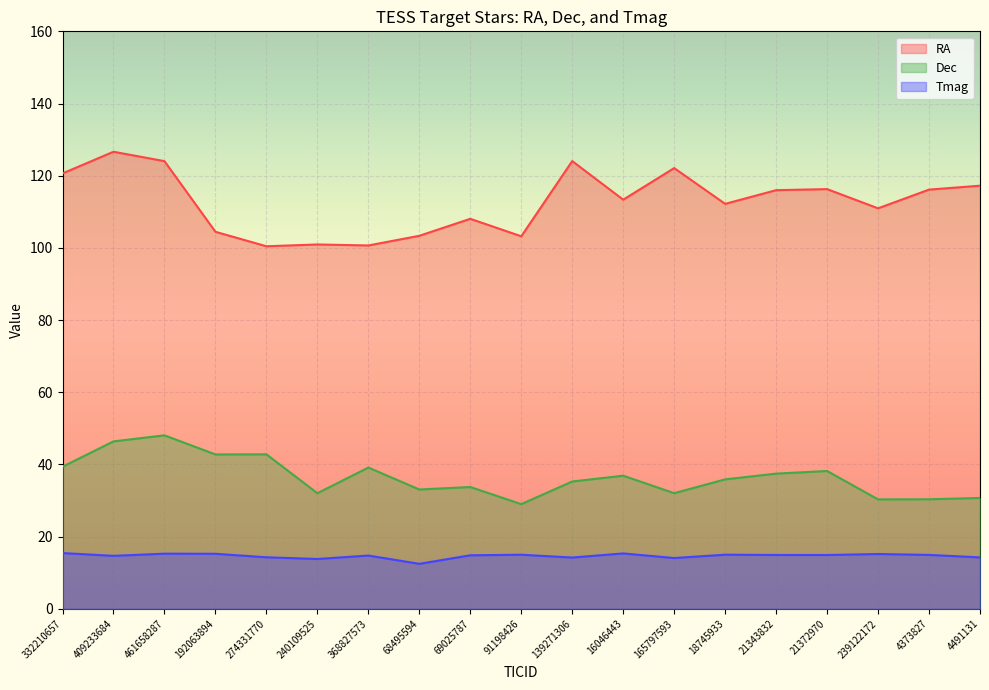

True or false: RA has more than 2 points higher than both neighbors.

True